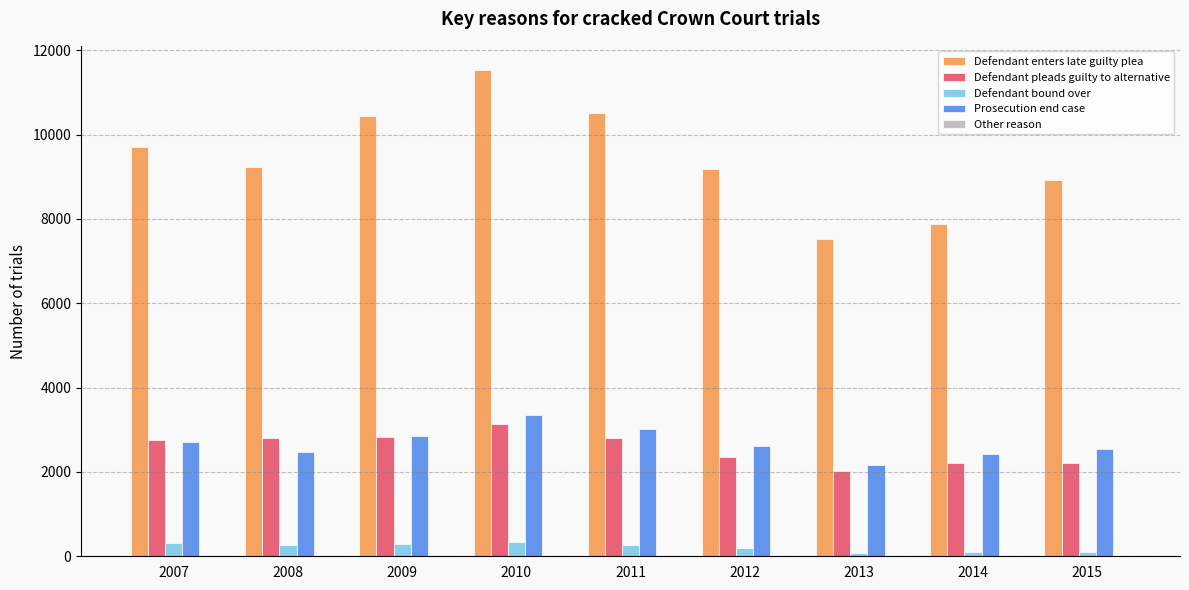

At which category does the chart reach its peak across all series?

2010